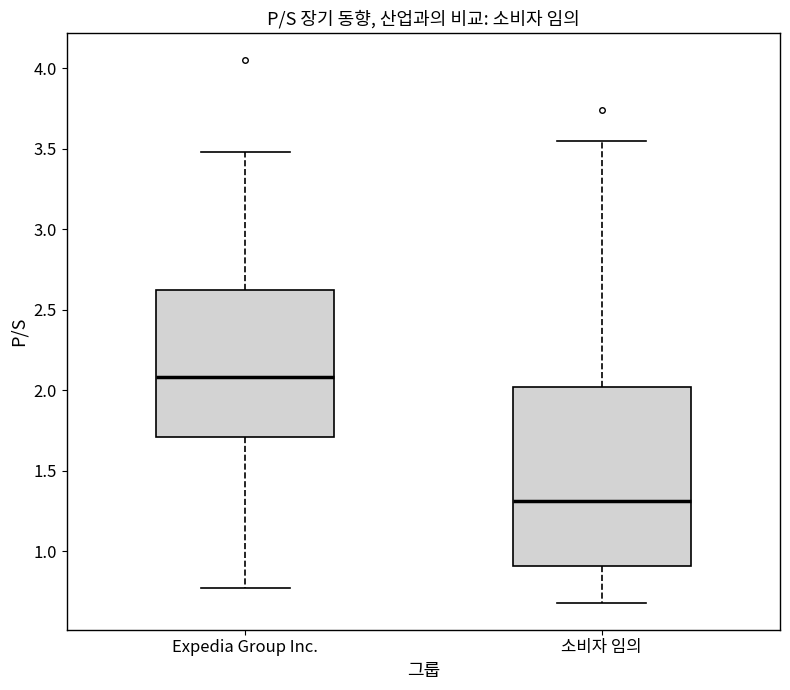

Comparing the boxes themselves (not the whiskers), which one is the tallest?

소비자 임의